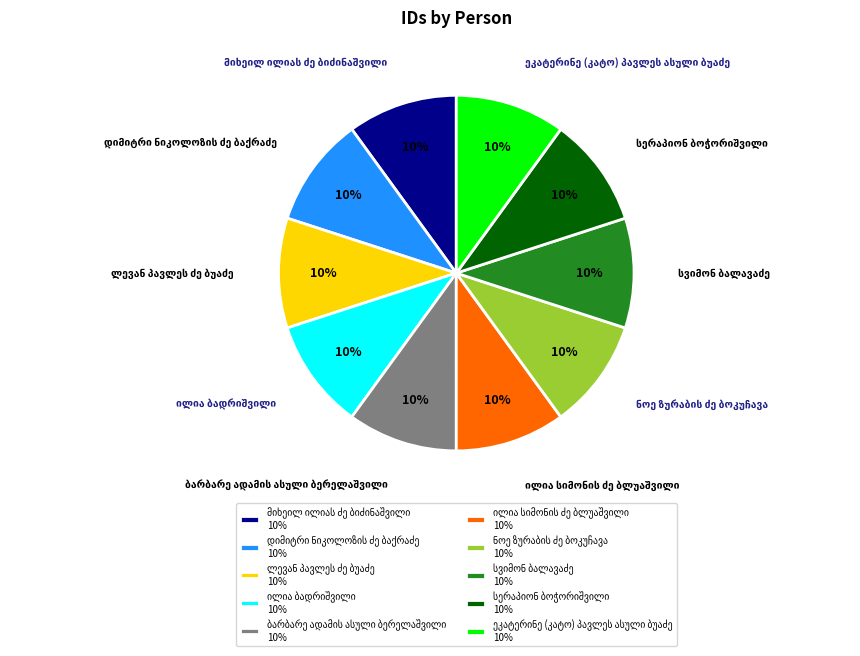

Is there any slice that represents more than half of the pie?

No